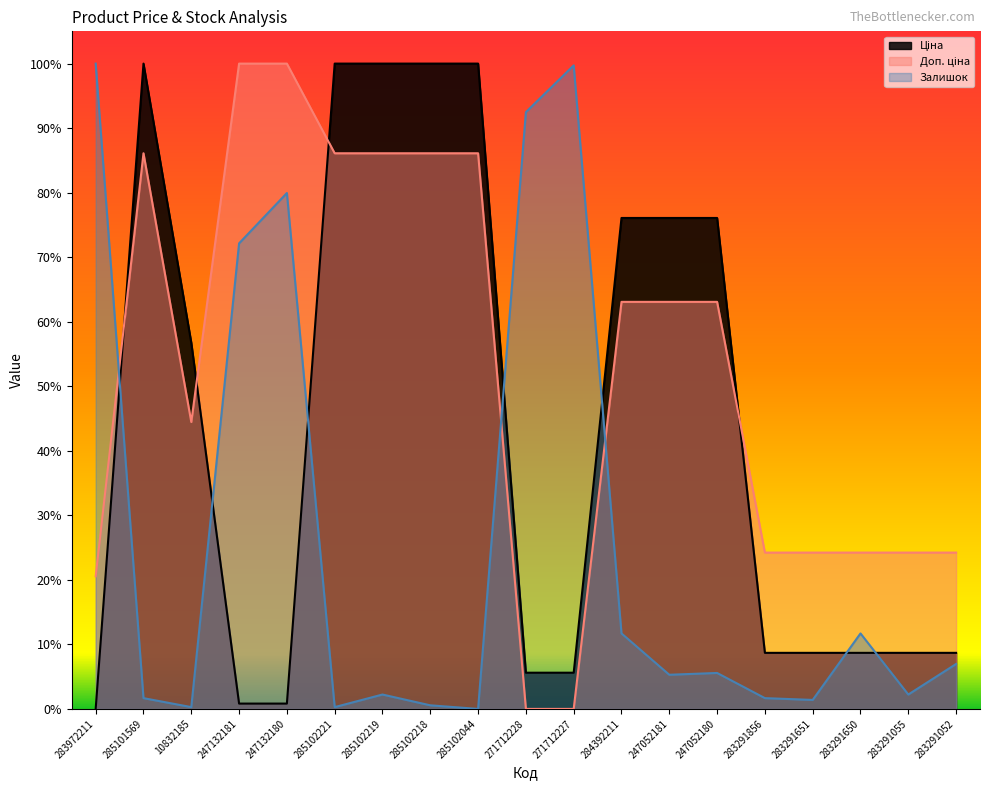

Which series changed the most between 247132180 and 283291856?

Залишок